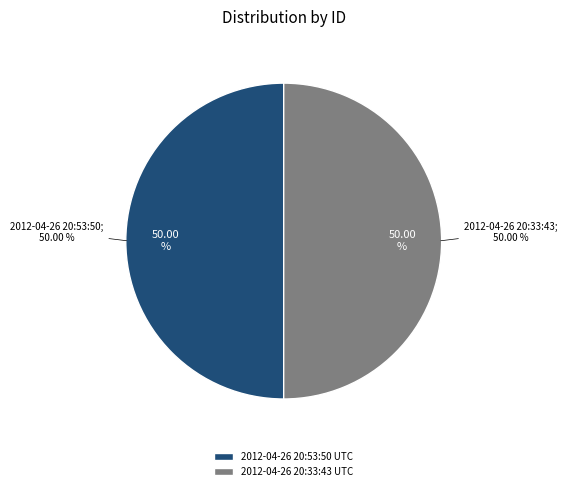

To the nearest percent, what percentage of the pie is 2012-04-26 20:33:43 UTC?

50%